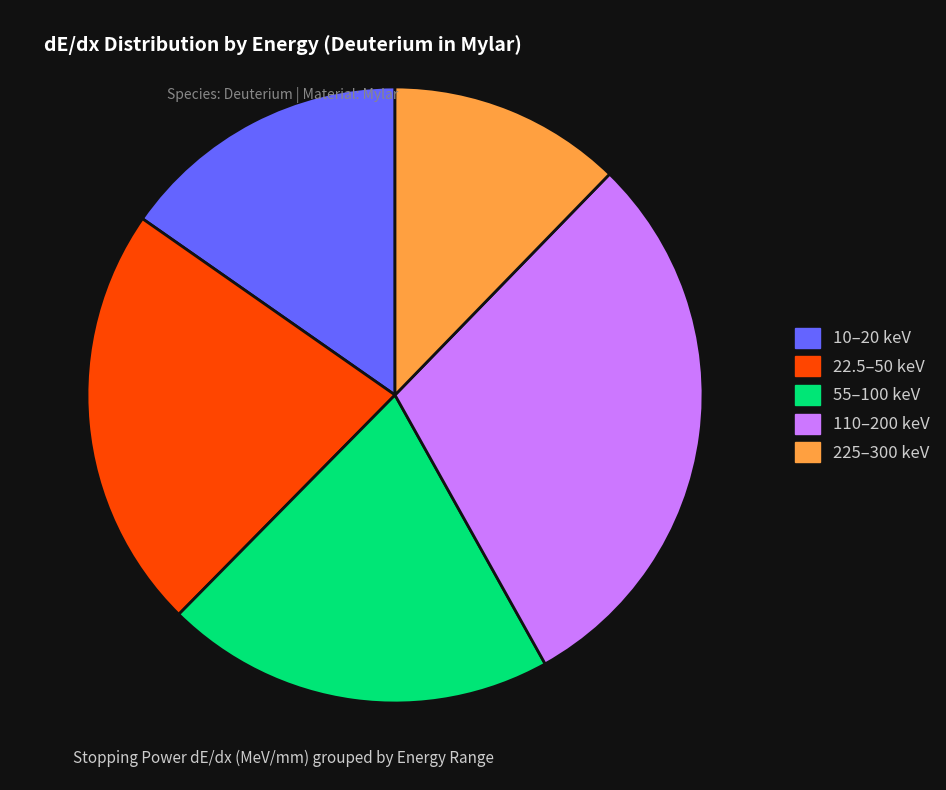

Is there any slice that represents more than half of the pie?

No